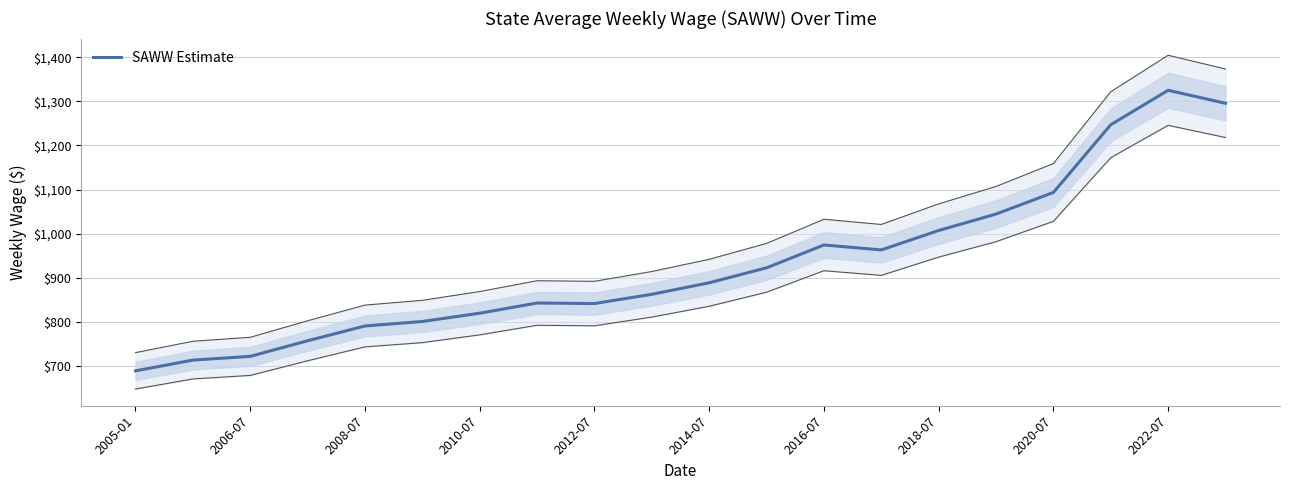

The chart shows a value of 1247.1 at 17. True or false?

True